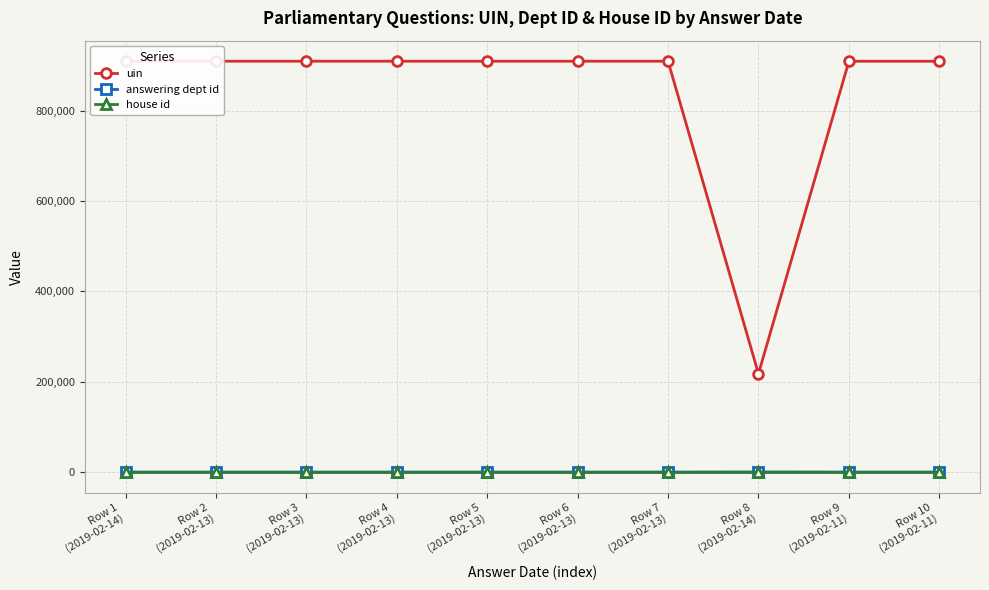

Is it true that answering dept id equals 20 at Row 3
(2019-02-13)?

True